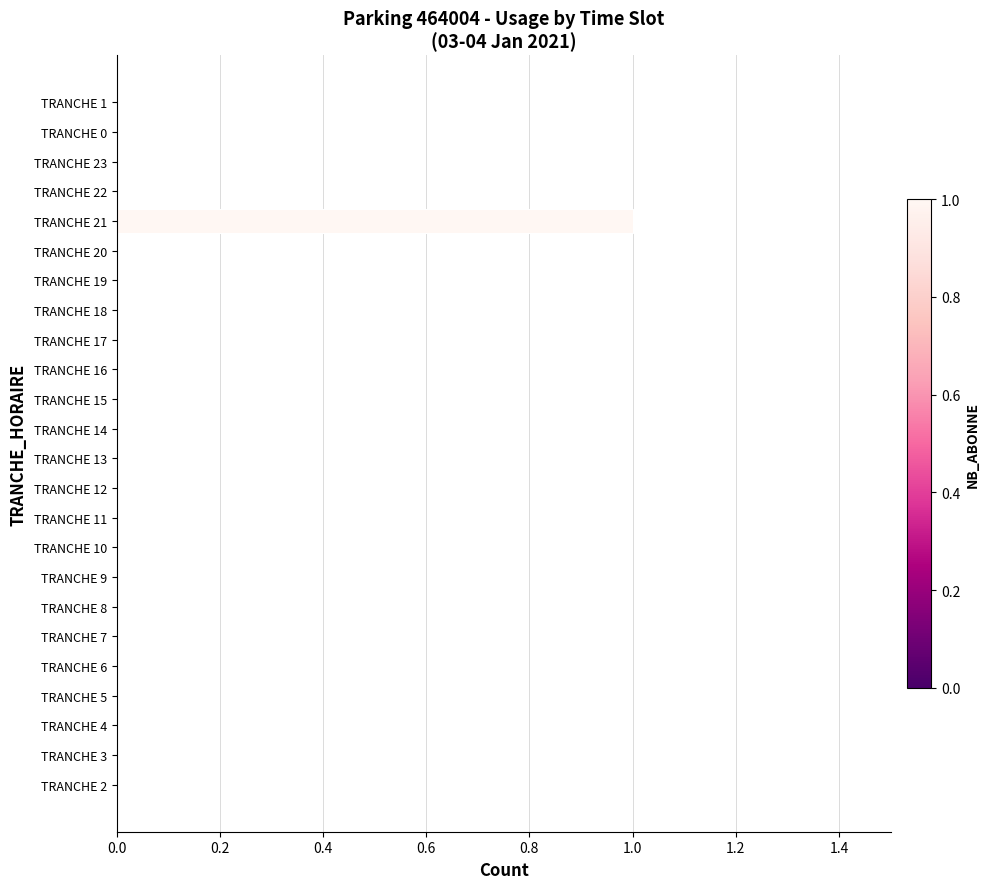

The chart shows a value of -1 at TRANCHE 17. True or false?

False